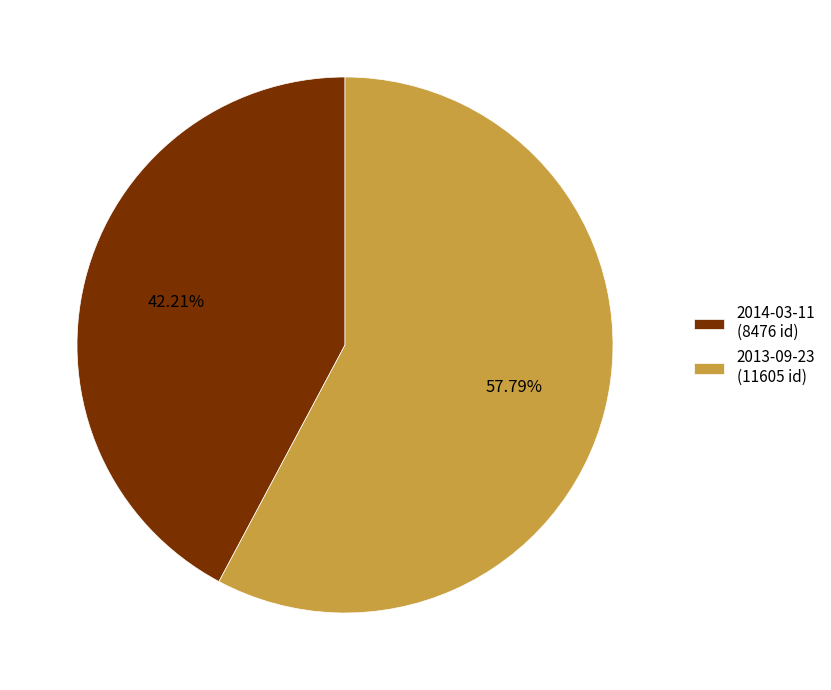

Which slice represents more than half of the pie?

2013-09-23 (11605 id)